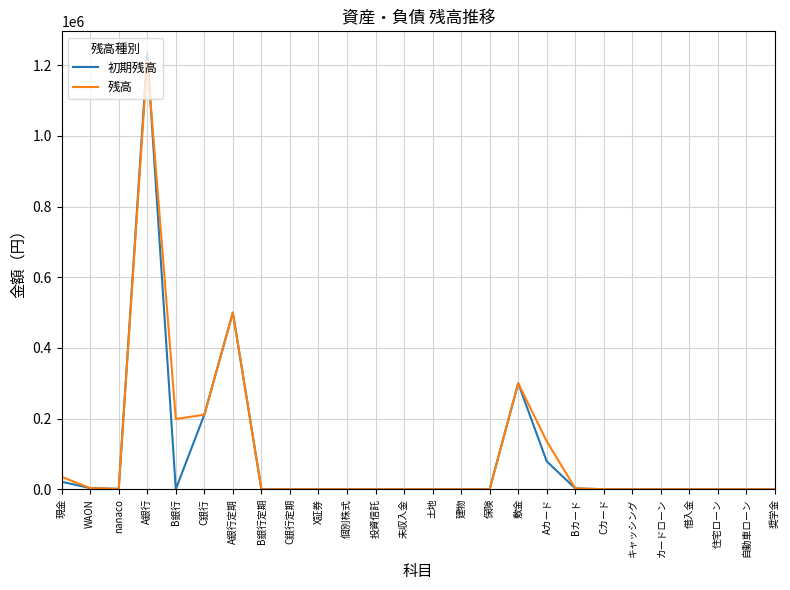

Which series has the largest range (max minus min)?

初期残高